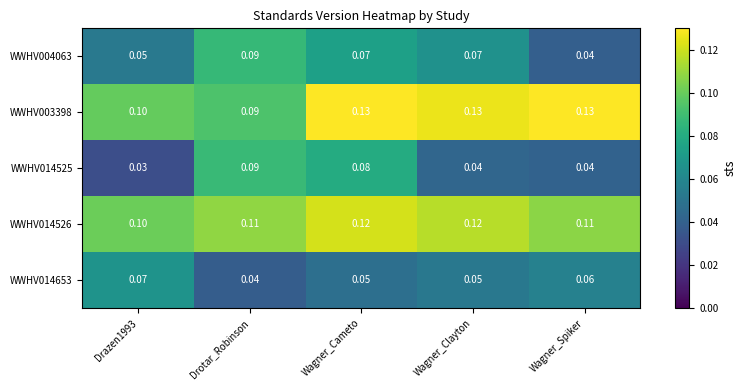

Is the value of WWHV014526 at Wagner_Spiker greater than the value of WWHV014525 at Wagner_Clayton?

Yes